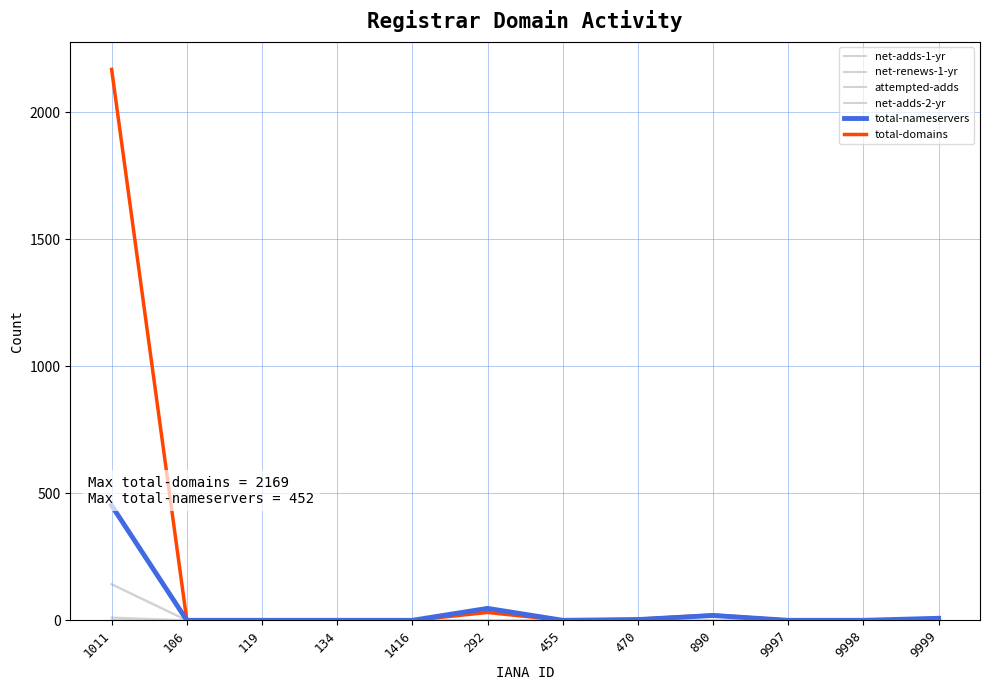

Count the number of data series in this chart.

6